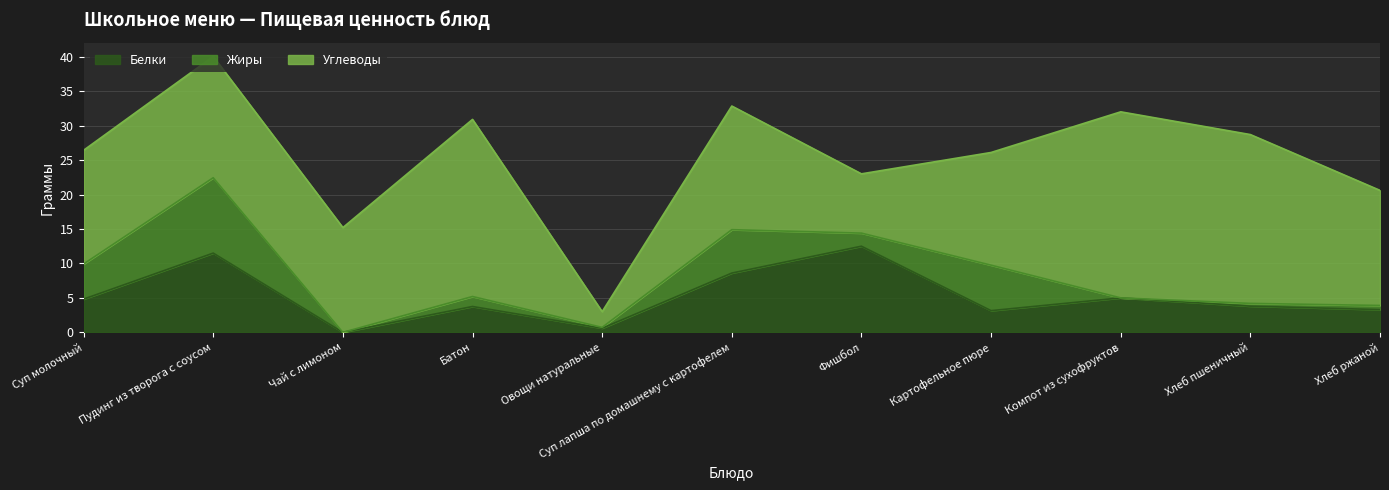

What is the label of the 8th point from the right?

Батон